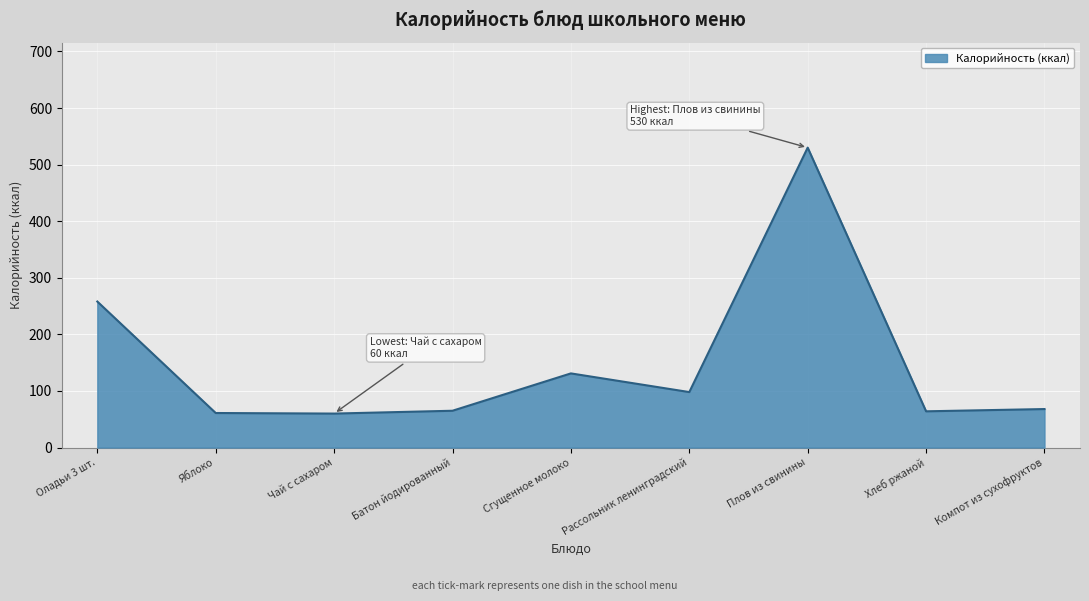

What is the difference between the maximum and minimum values?

470